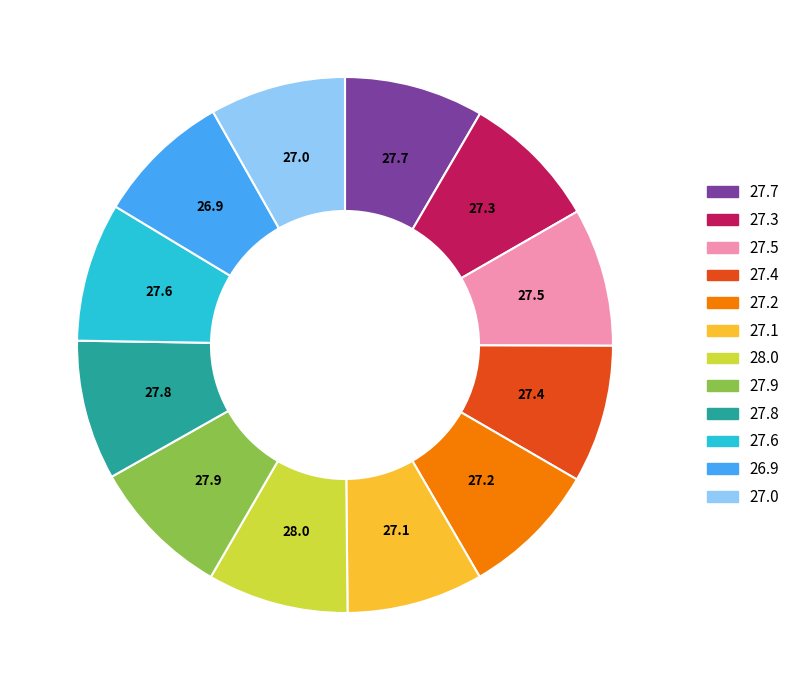

How many slices are in this pie chart?

12